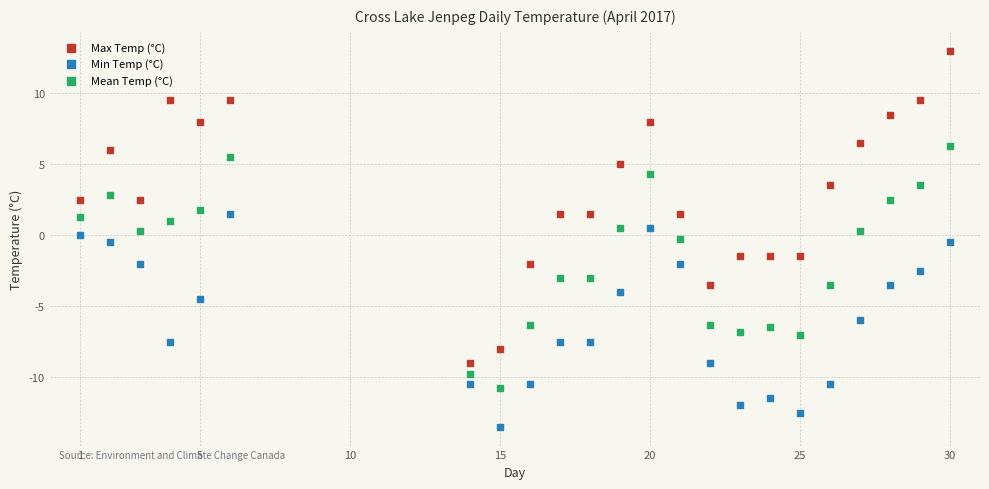

Which series has the largest Y range (max minus min)?

Max Temp (°C)